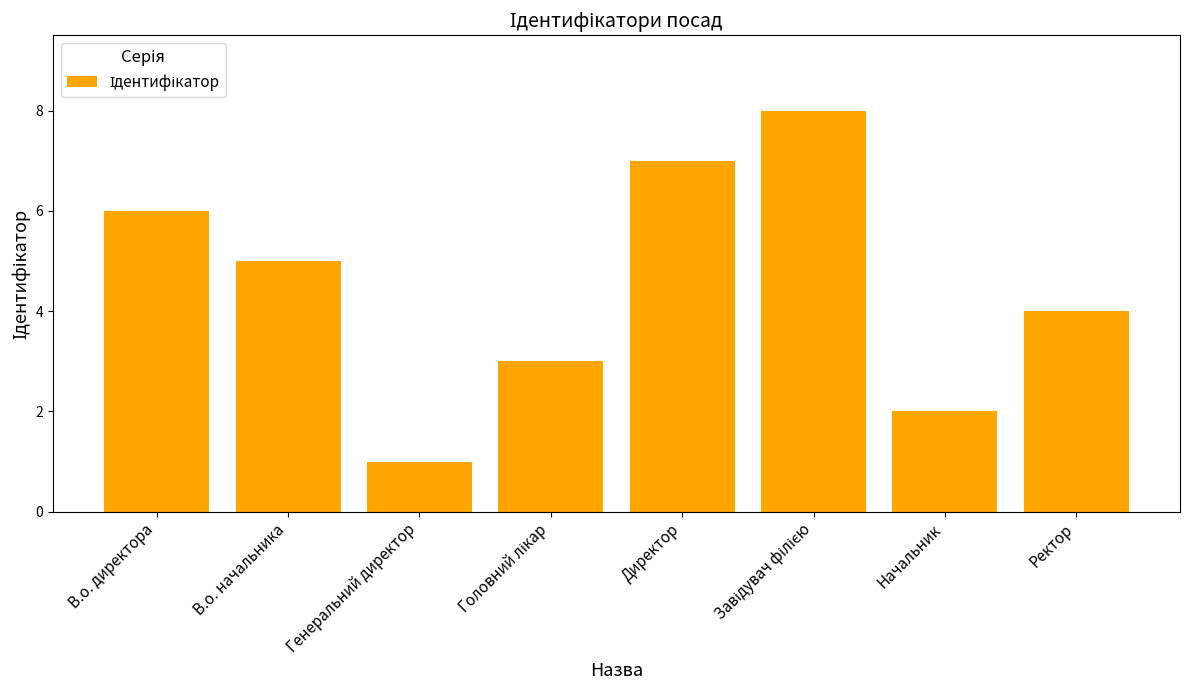

Read the value at Ректор.

4